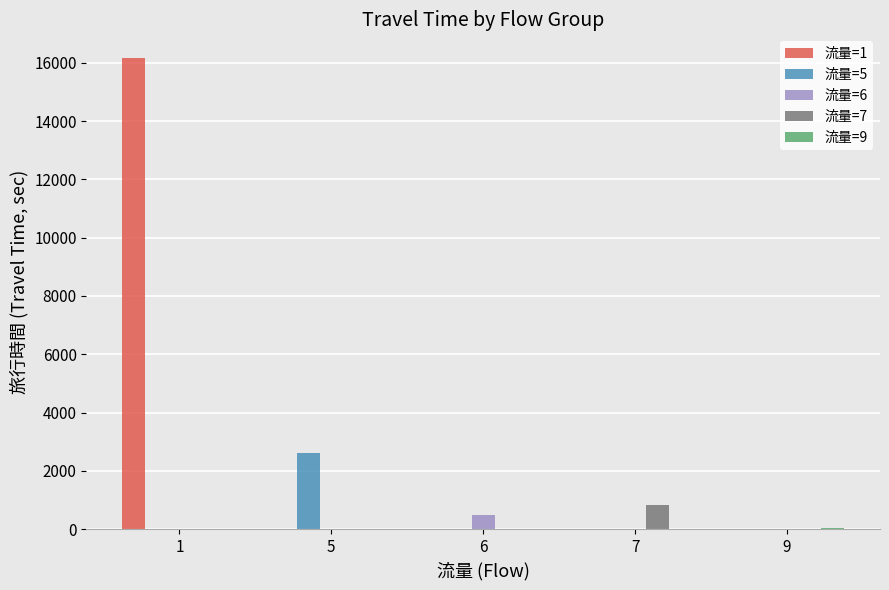

Which series has the largest total across all categories?

流量=1